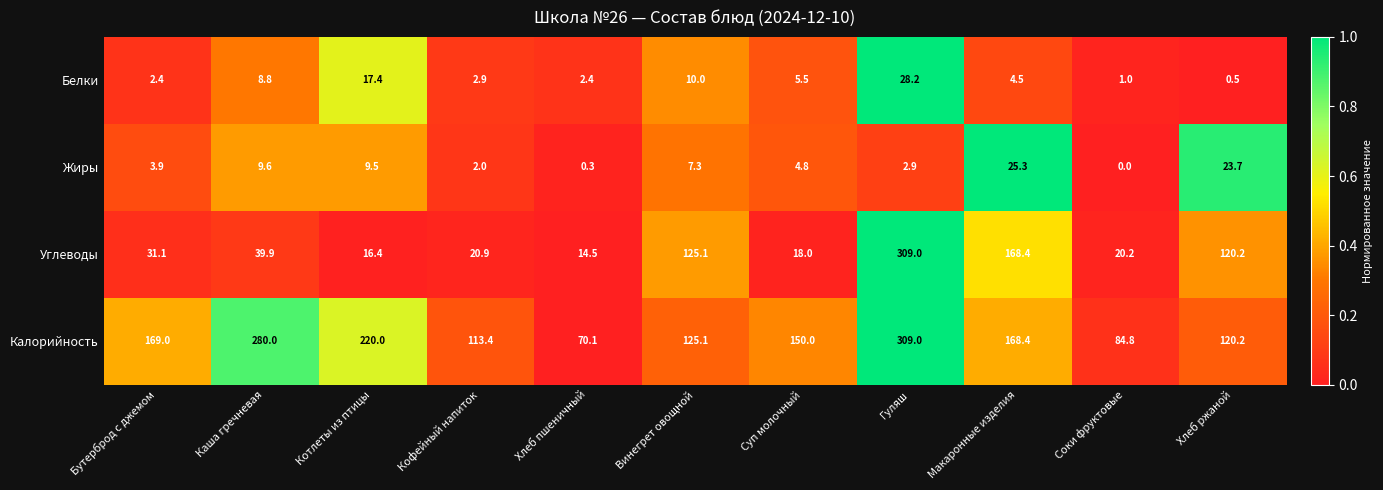

Rank the series at Котлеты из птицы from highest to lowest value.

Калорийность, Белки, Углеводы, Жиры